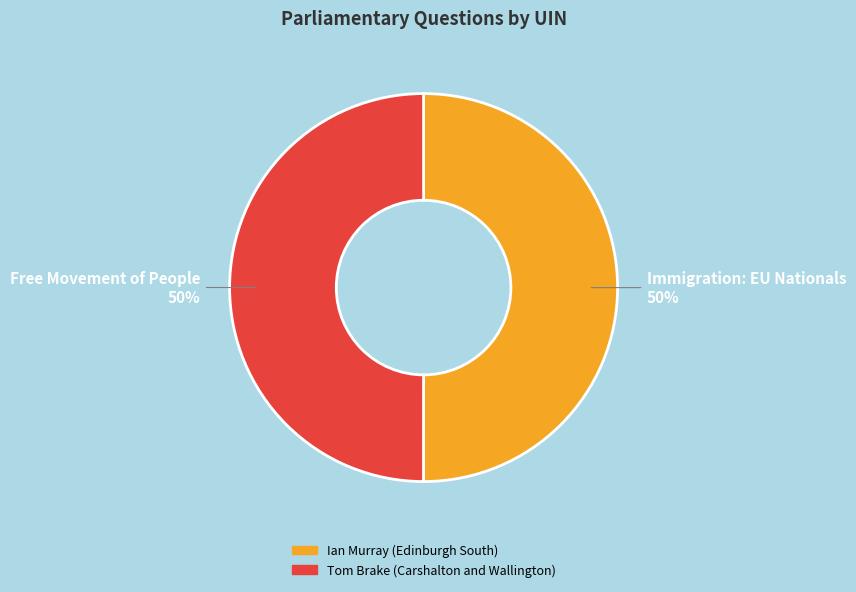

What is the ratio of the value at Ian Murray (Edinburgh South) to the value at Tom Brake (Carshalton and Wallington)?

1.0